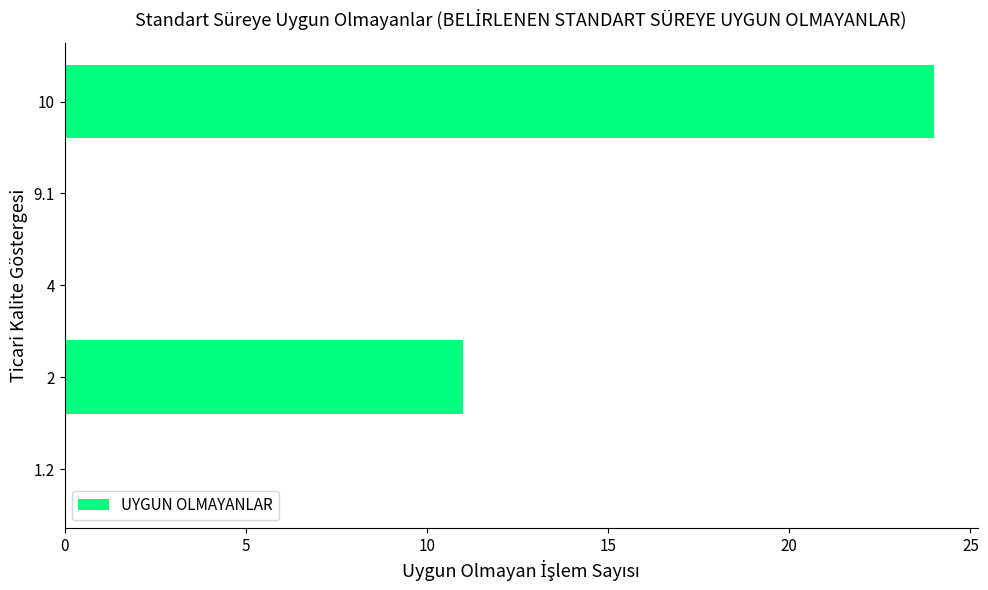

What is the sum of the values at 2 and 1.2?

11